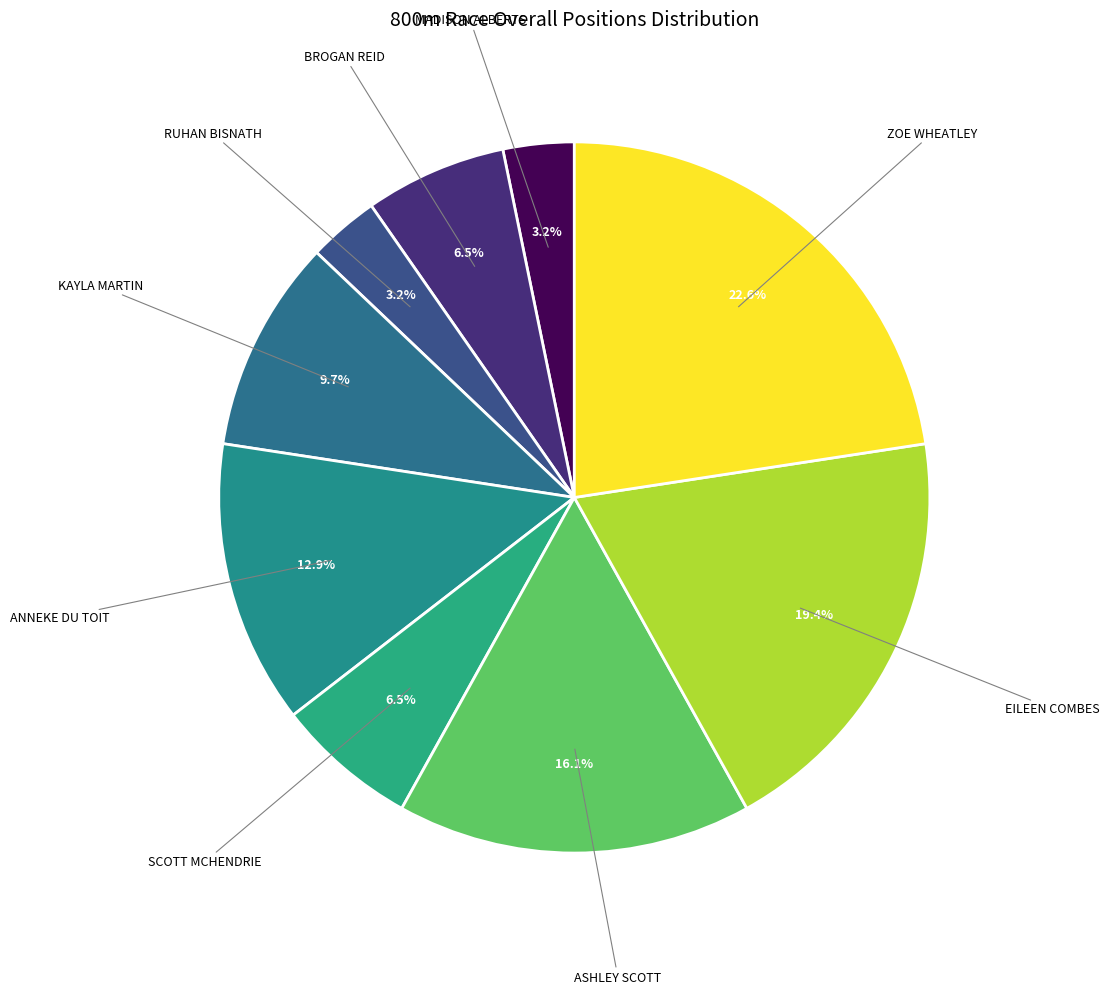

How many slices are in this pie chart?

9